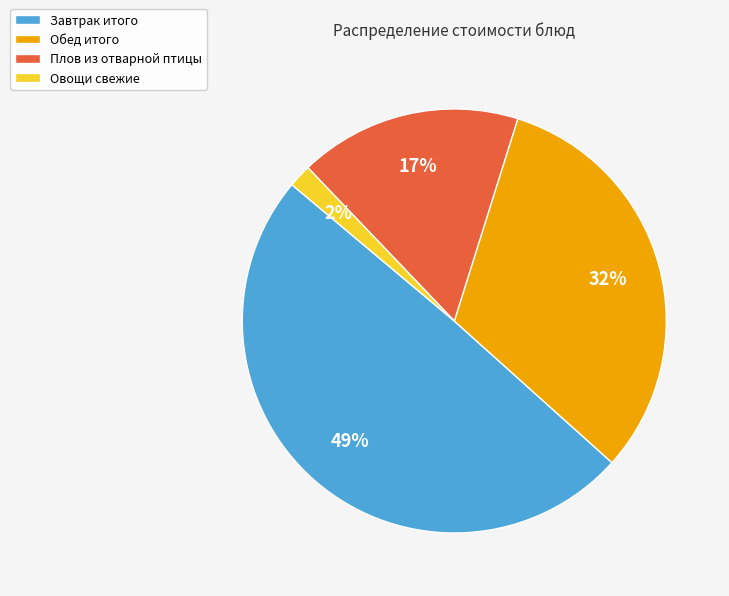

True or false: Обед итого accounts for 32% of the total.

True